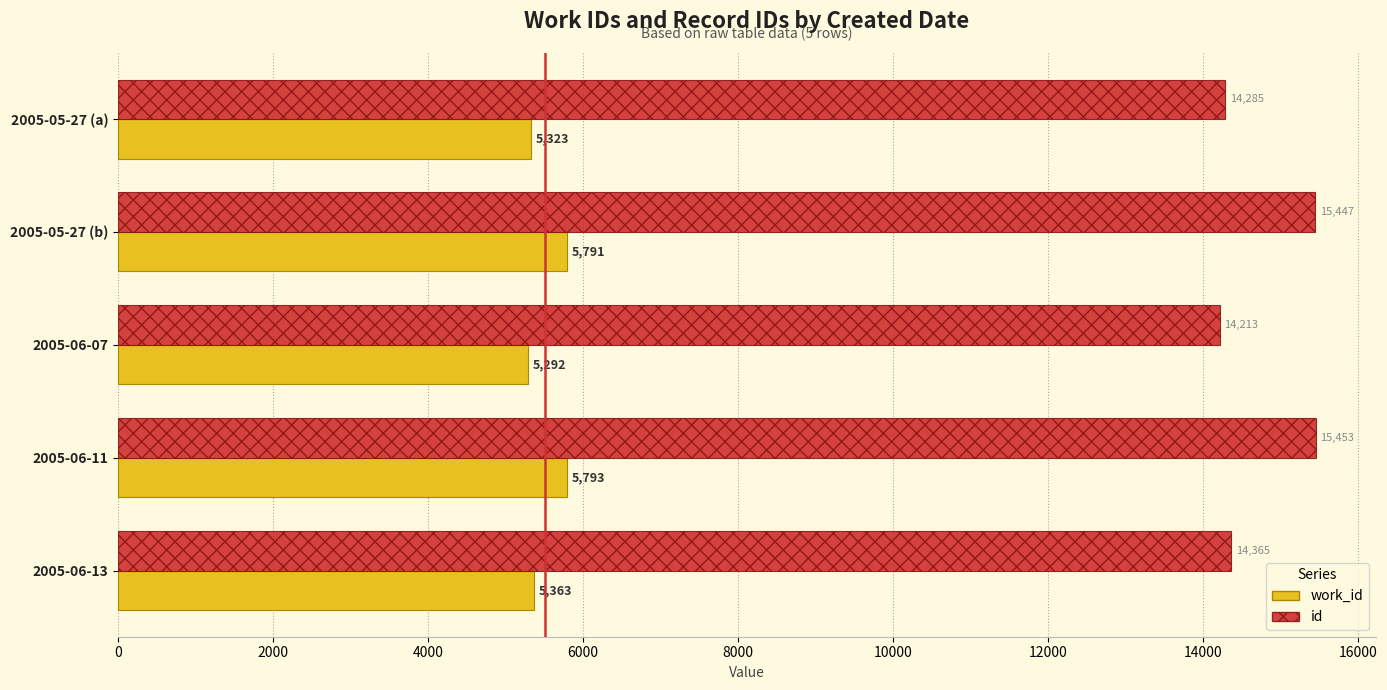

List the labels in order of work_id value, largest first.

2005-06-11, 2005-05-27 (b), 2005-06-13, 2005-05-27 (a), 2005-06-07